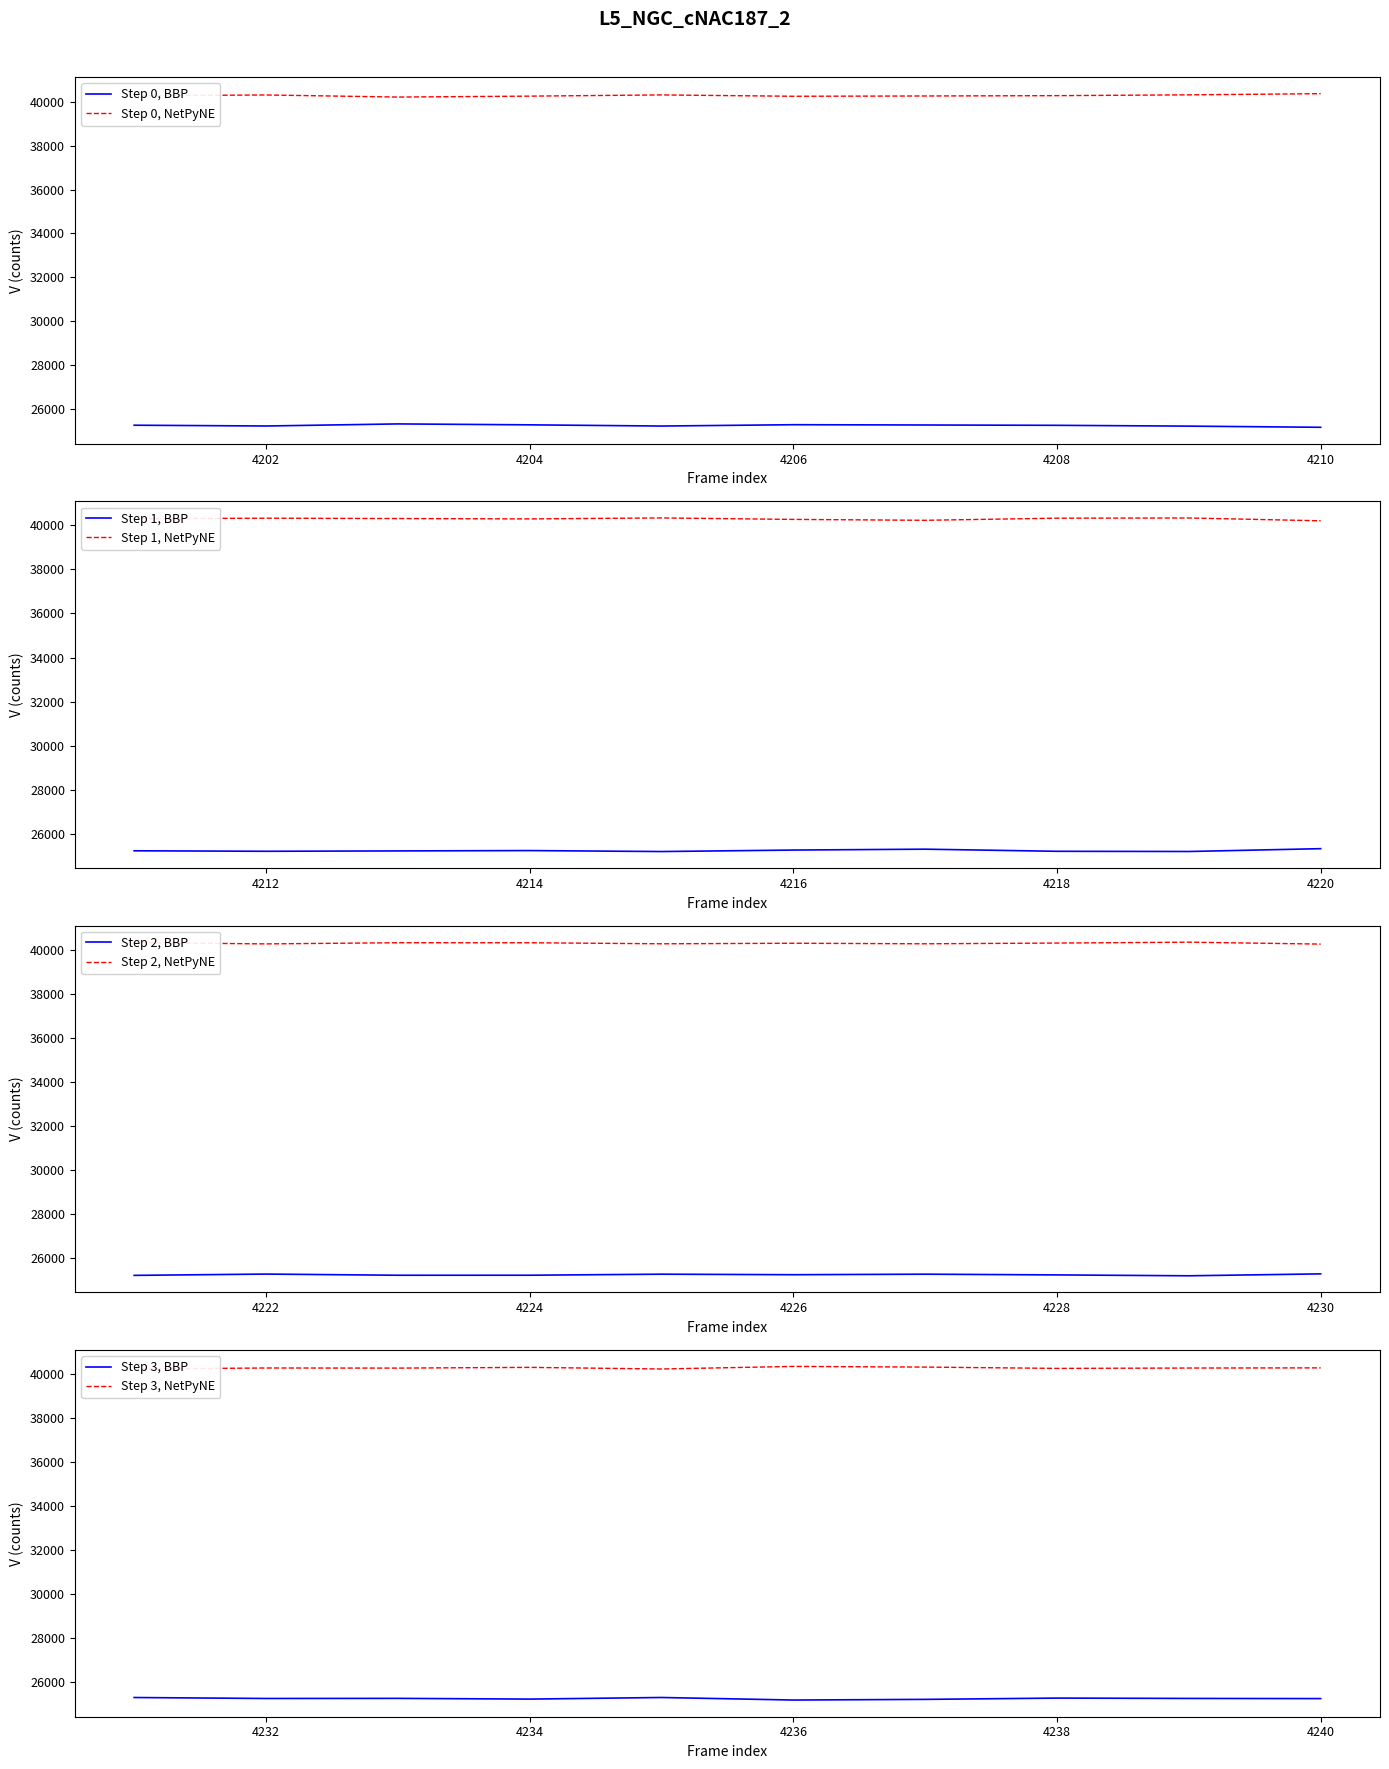

Is this an area chart (filled region under the line)?

No